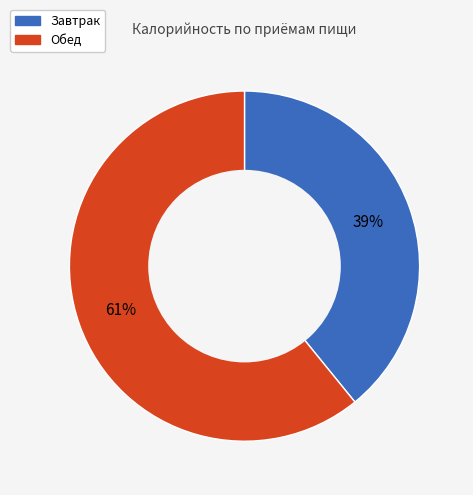

How many segments does this pie chart have?

2